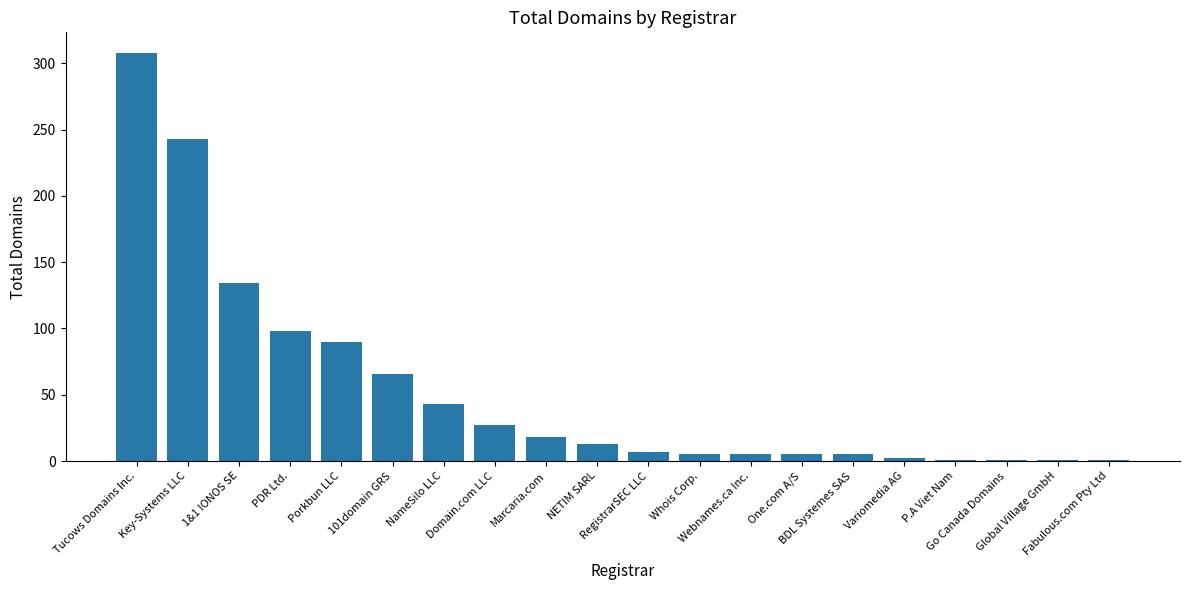

What is the maximum value shown in the chart?

308